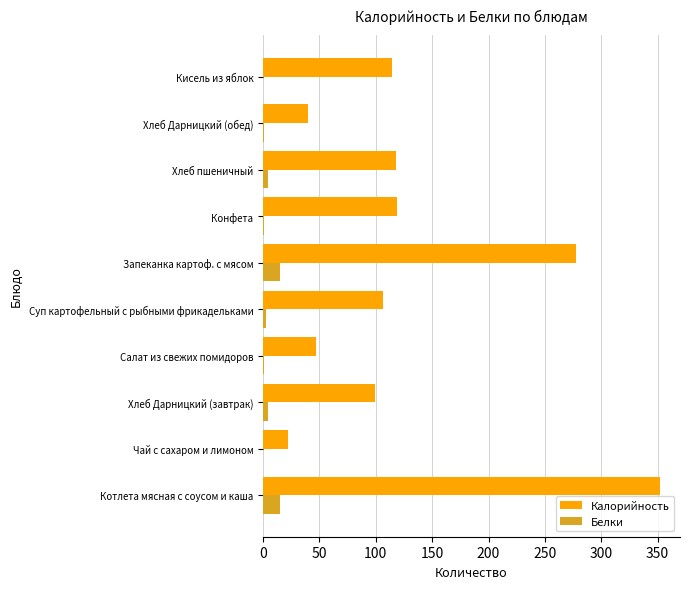

The value of Калорийность at Котлета мясная с соусом и каша is 352.2. True or false?

True